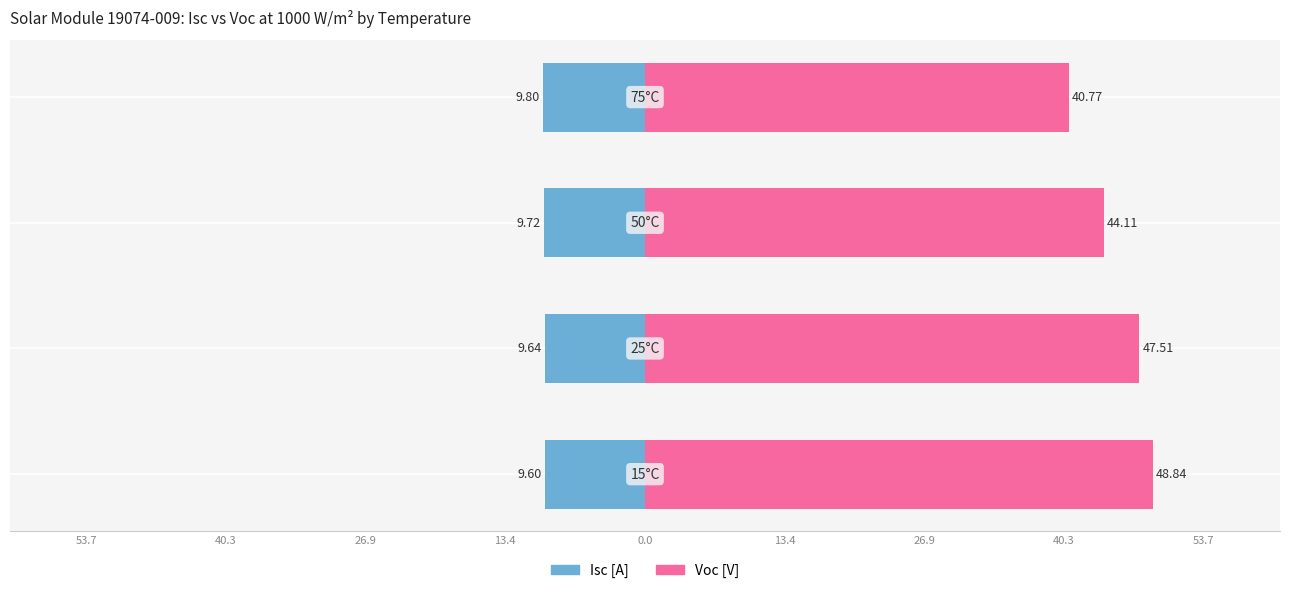

What is the difference between the Isc [A] values at 13.4 and 40.3?

0.2